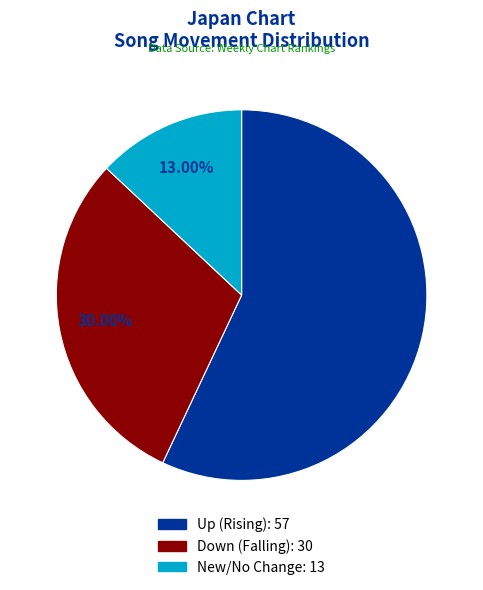

Does any single category account for the majority?

Yes